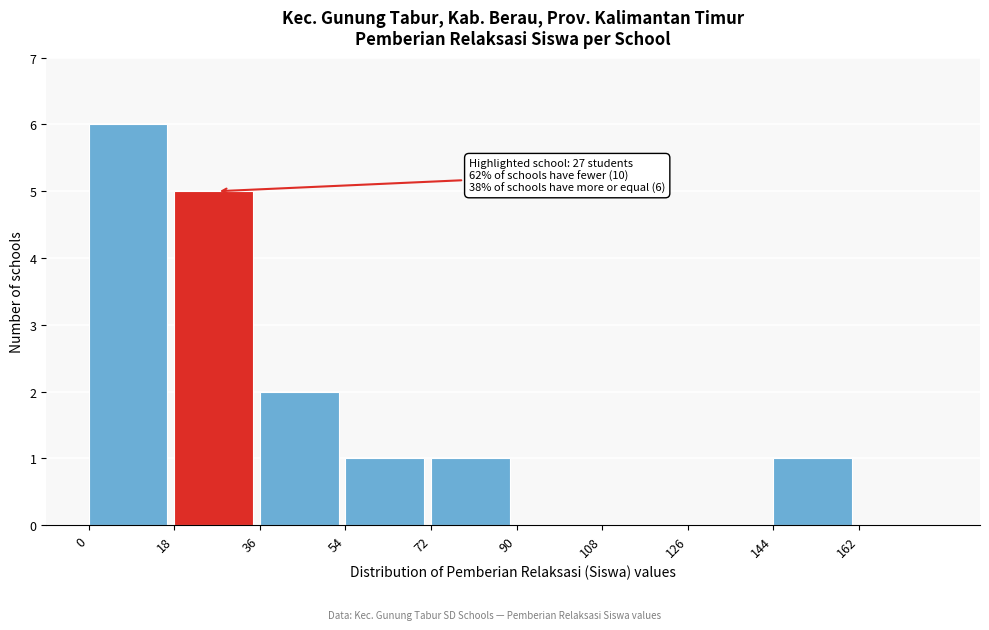

Which range on the x-axis has the tallest bar?

0 to 18